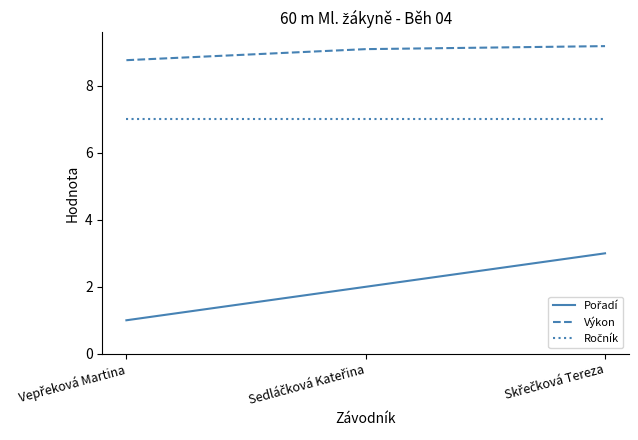

How many distinct data groups are displayed?

3